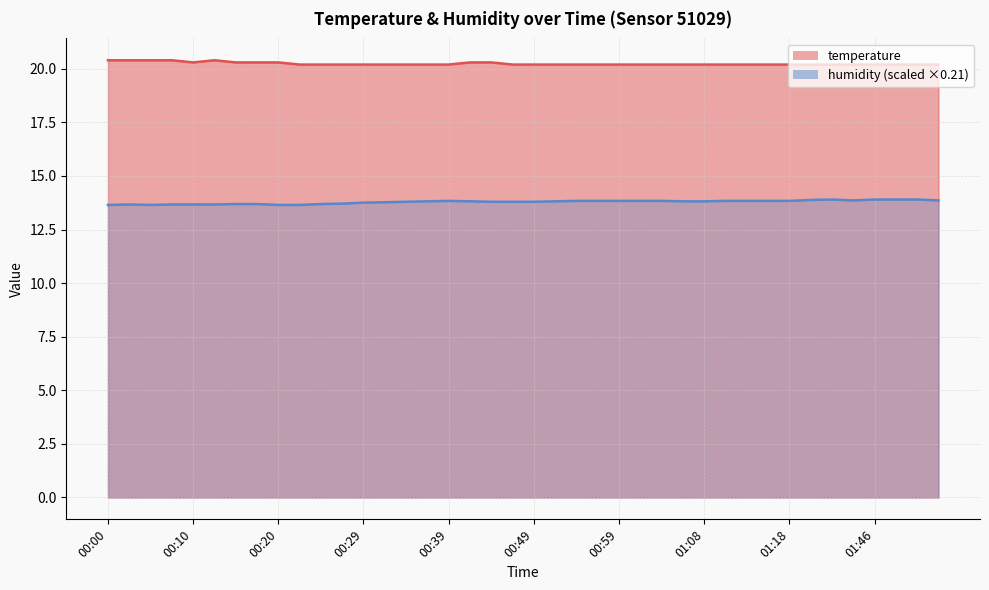

At which label is humidity closest to 13?

00:00